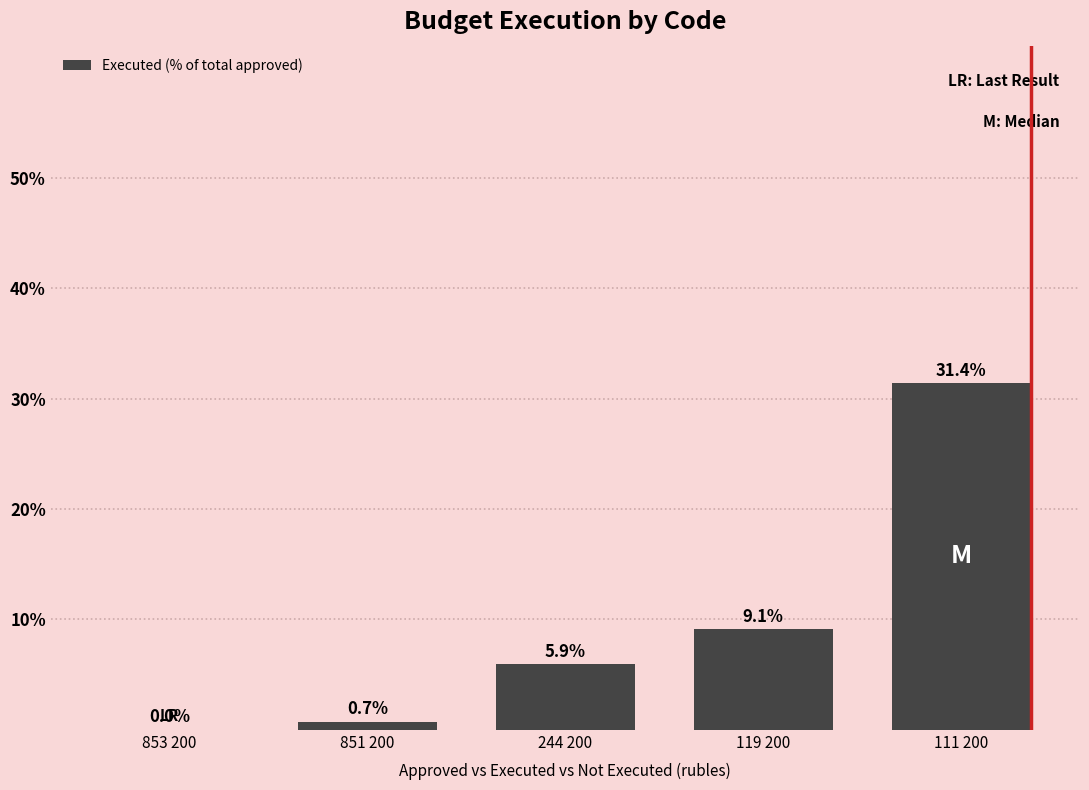

What is the ratio of the value at 119 200 to the value at 244 200?

1.5